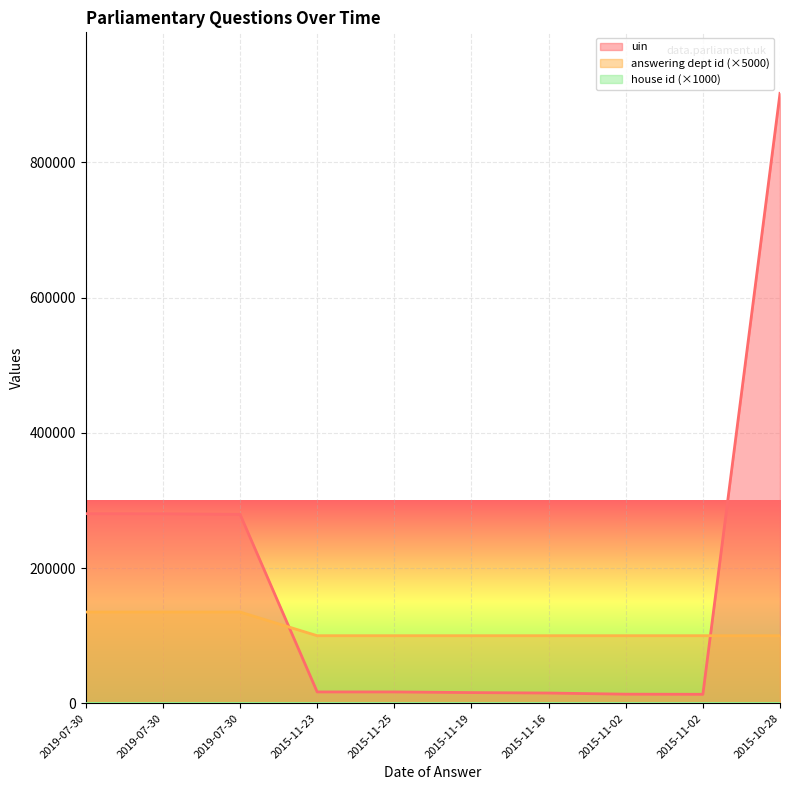

At how many categories does at least one series exceed 274996?

4